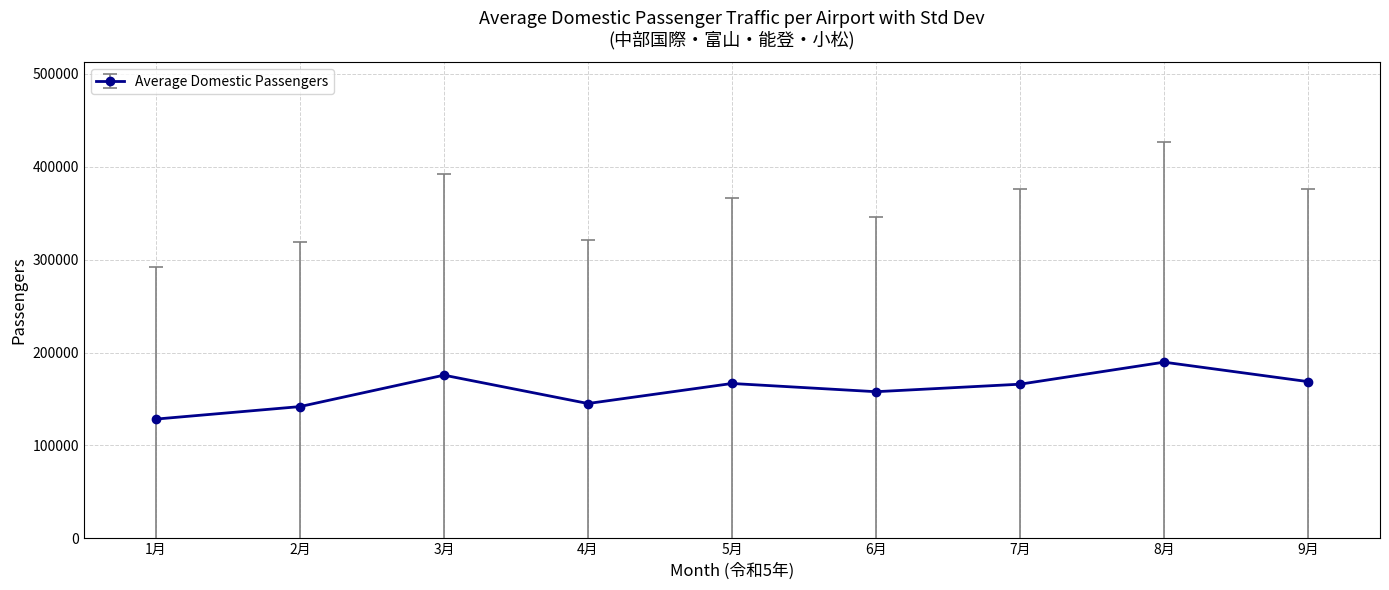

What is the change in value from 3月 to 8月?

+13997.0